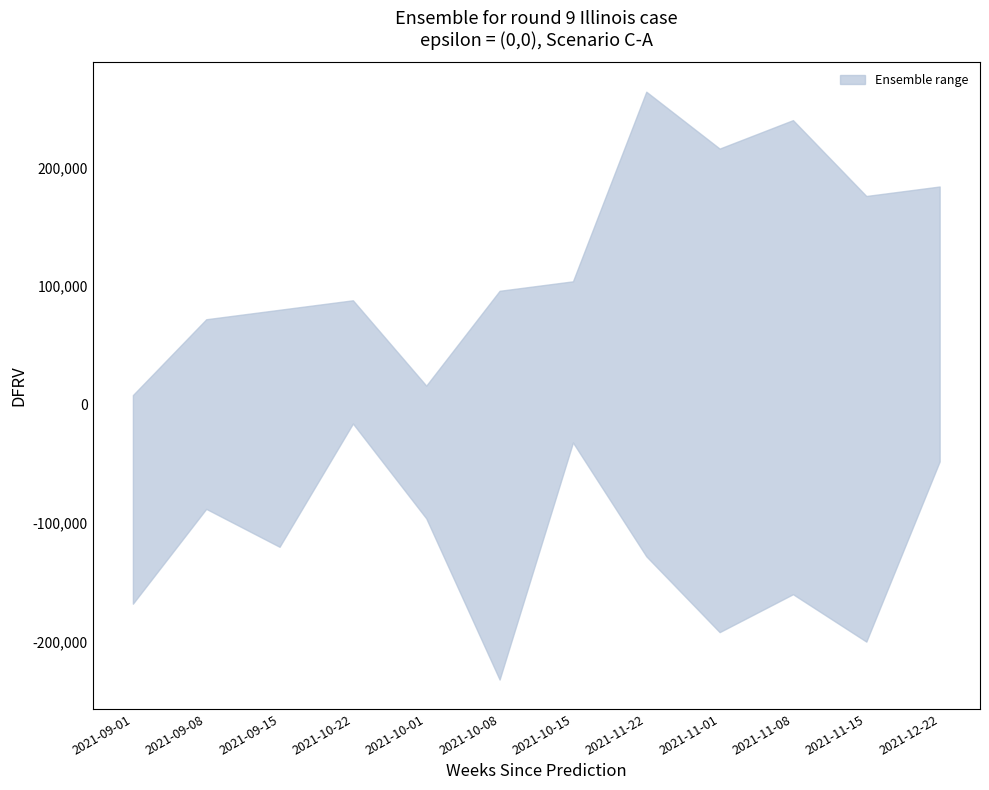

How many lines are shown in the chart?

2